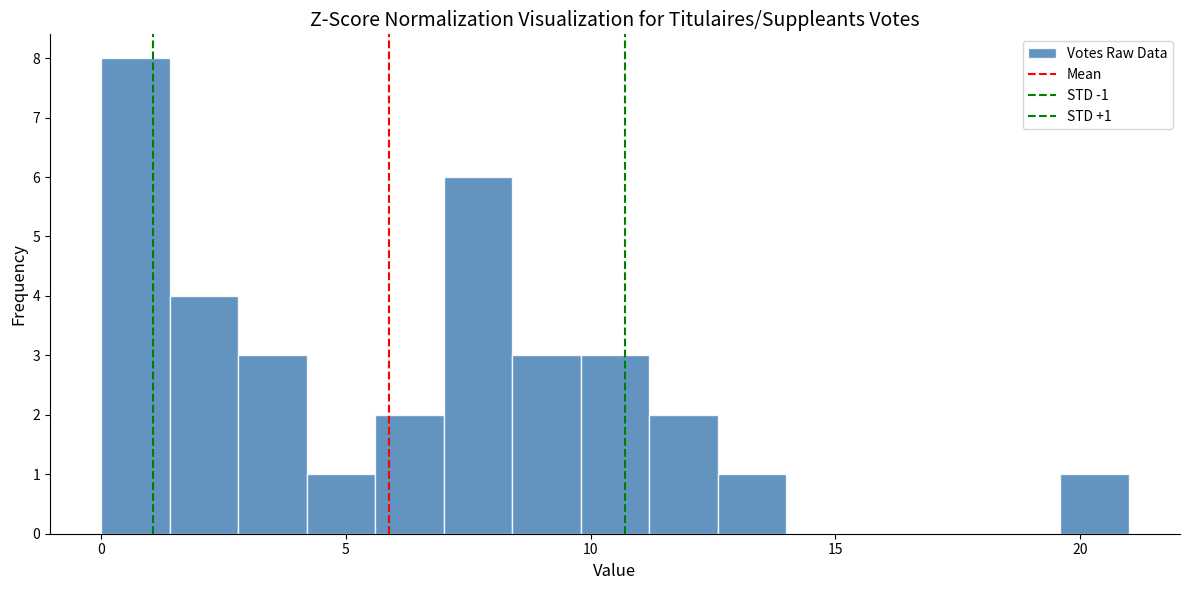

Read against the x-axis, roughly where is the centre of the tallest bar?

0.5